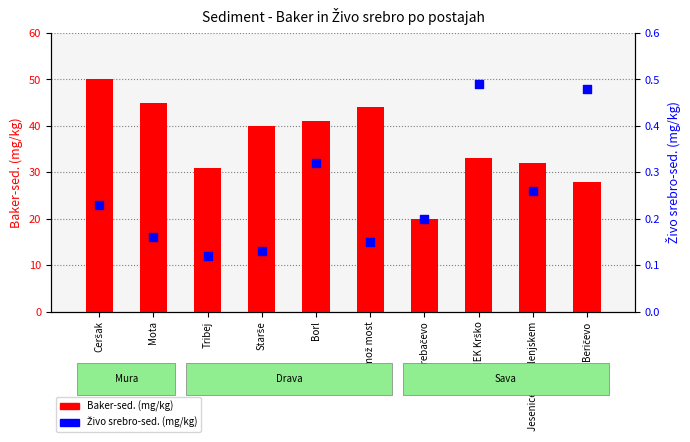

Which series reaches the maximum Y coordinate?

Baker-sed. (mg/kg)